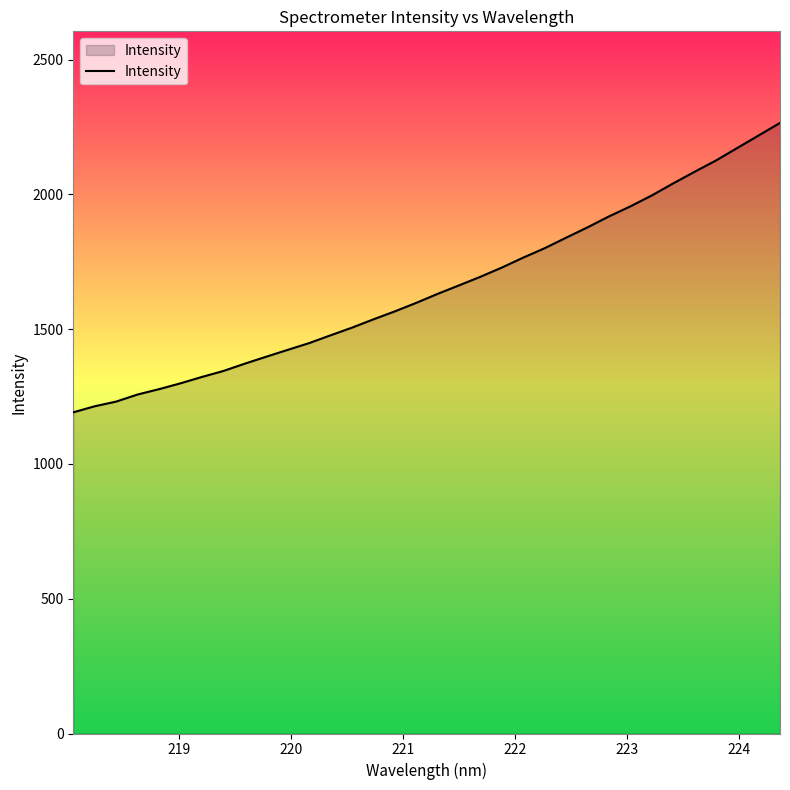

What is the difference between the maximum and minimum values?

1073.9